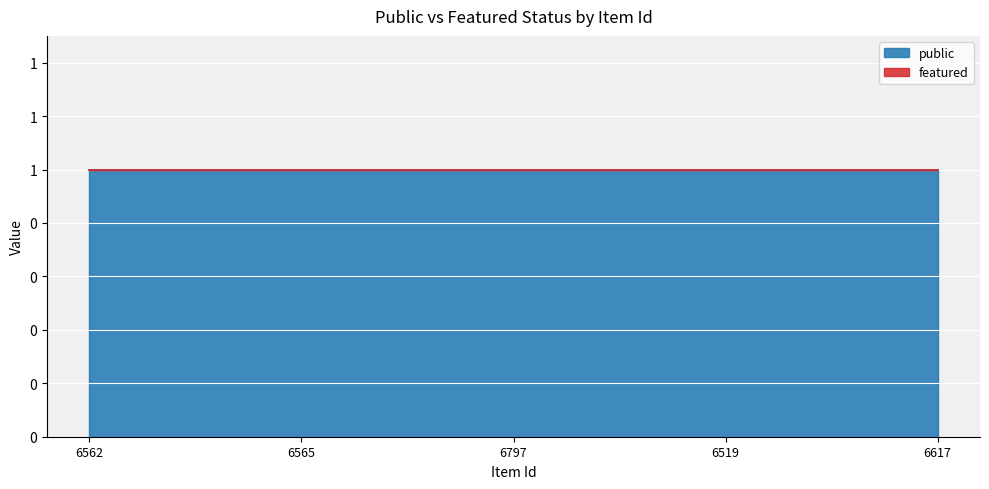

Which series has the largest range (max minus min)?

public